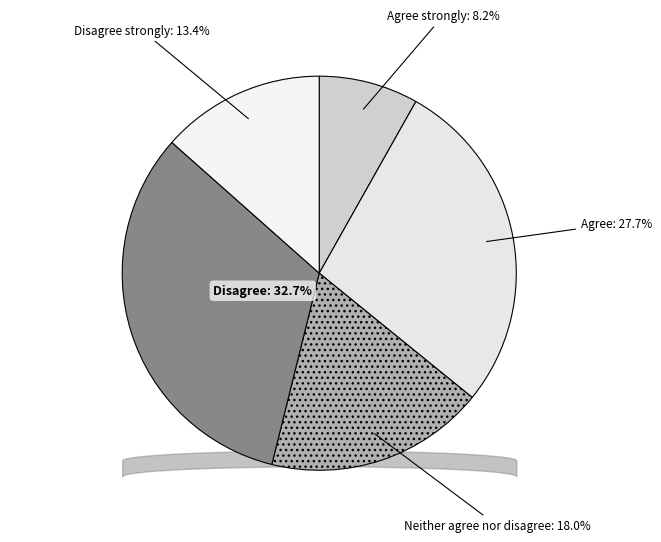

Between Agree strongly and Agree, which is larger?

Agree